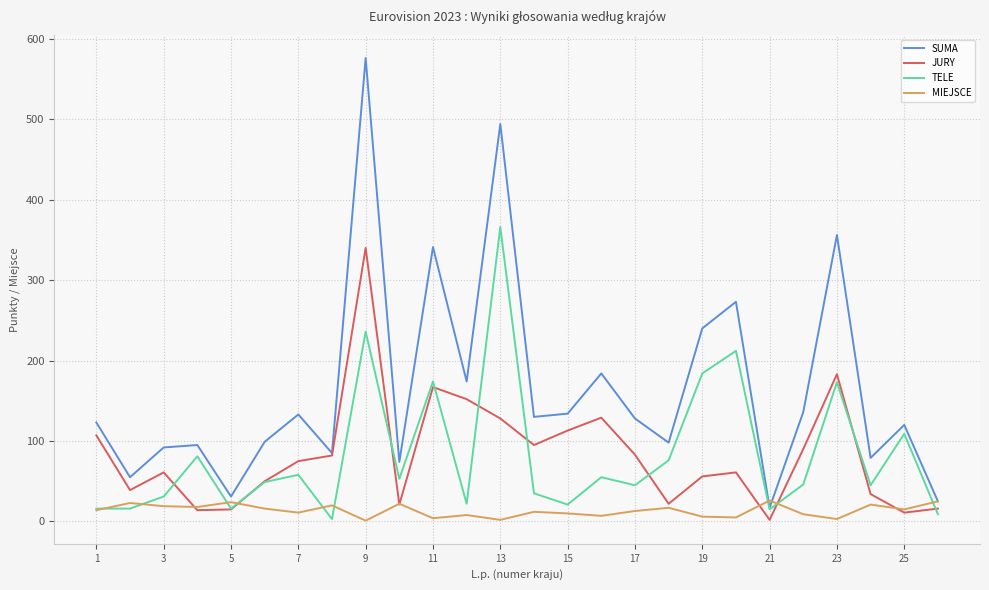

Which series has the widest spread of values?

SUMA